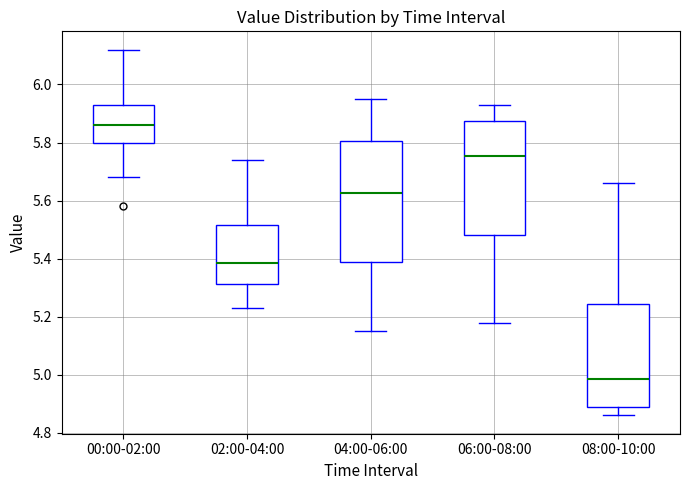

Reading left to right, read every box against the y-axis: the position of its median line, the range the box covers, and the ends of its whiskers. The values are not printed on the chart, so give them approximately, as read against the axis.

00:00-02:00: median 5.86, box 5.80 to 5.94, whiskers 5.68 to 6.12
02:00-04:00: median 5.38, box 5.32 to 5.52, whiskers 5.24 to 5.74
04:00-06:00: median 5.62, box 5.38 to 5.80, whiskers 5.16 to 5.96
06:00-08:00: median 5.76, box 5.48 to 5.88, whiskers 5.18 to 5.94
08:00-10:00: median 4.98, box 4.90 to 5.24, whiskers 4.86 to 5.66